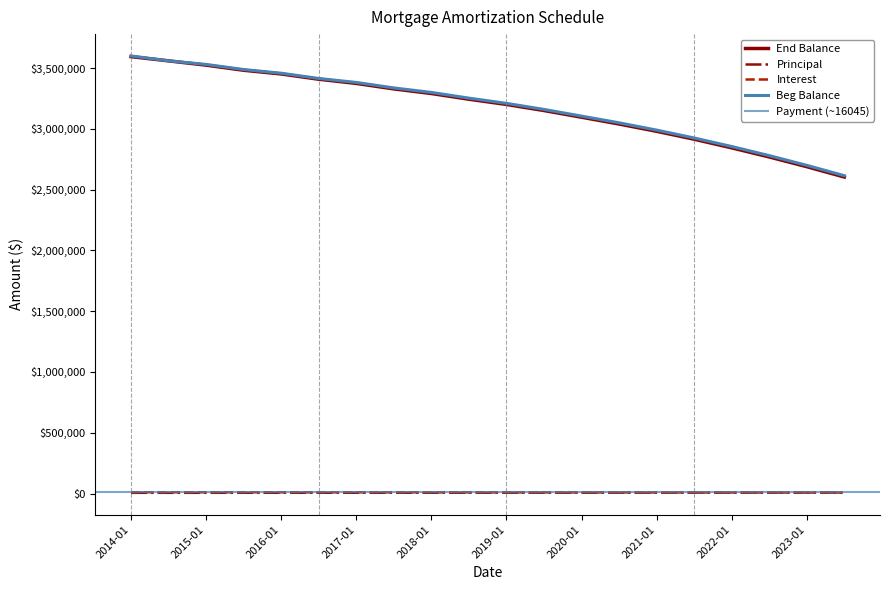

Reading left to right, transcribe all the data shown in this chart.

Beg Balance: 2014-01=3600000.0	2014-07=3559576.7	2015-01=3530203.0	2015-07=3488367.1	2016-01=3457966.8	2016-07=3414668.8	2017-01=3382012.0	2017-07=3337000.0	2018-01=3300000.0	2018-07=3253000.0	2019-01=3210000.0	2019-07=3160000.0	2020-01=3105000.0	2020-07=3050000.0	2021-01=2990000.0	2021-07=2925000.0	2022-01=2855000.0	2022-07=2780000.0	2023-01=2700000.0	2023-07=2615000.0
Principal: 2014-01=5725.3	2014-07=5824.5	2015-01=5925.4	2015-07=6045.3	2016-01=6132.4	2016-07=6238.7	2017-01=6350.0	2017-07=6470.0	2018-01=6595.0	2018-07=6725.0	2019-01=6860.0	2019-07=7000.0	2020-01=7145.0	2020-07=7295.0	2021-01=7450.0	2021-07=7610.0	2022-01=7775.0	2022-07=7945.0	2023-01=8120.0	2023-07=8300.0
Interest: 2014-01=10320.0	2014-07=10220.8	2015-01=10119.9	2015-07=10000.0	2016-01=9912.8	2016-07=9806.6	2017-01=9695.0	2017-07=9575.0	2018-01=9450.0	2018-07=9320.0	2019-01=9185.0	2019-07=9045.0	2020-01=8900.0	2020-07=8750.0	2021-01=8595.0	2021-07=8435.0	2022-01=8270.0	2022-07=8100.0	2023-01=7925.0	2023-07=7745.0
End Balance: 2014-01=3594274.7	2014-07=3559576.7	2015-01=3524277.7	2015-07=3482321.8	2016-01=3451834.4	2016-07=3408412.3	2017-01=3374000.0	2017-07=3329000.0	2018-01=3291000.0	2018-07=3244000.0	2019-01=3201000.0	2019-07=3151000.0	2020-01=3096000.0	2020-07=3040000.0	2021-01=2980000.0	2021-07=2915000.0	2022-01=2844000.0	2022-07=2769000.0	2023-01=2689000.0	2023-07=2604000.0